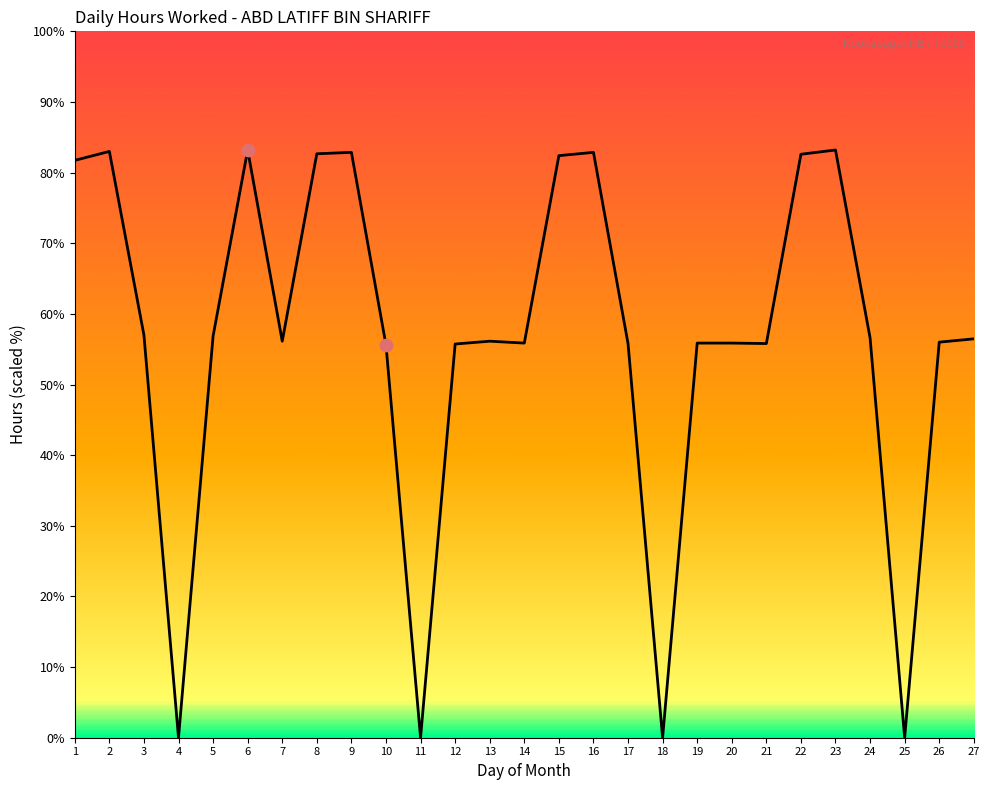

Between 11 and 17, which is larger?

17